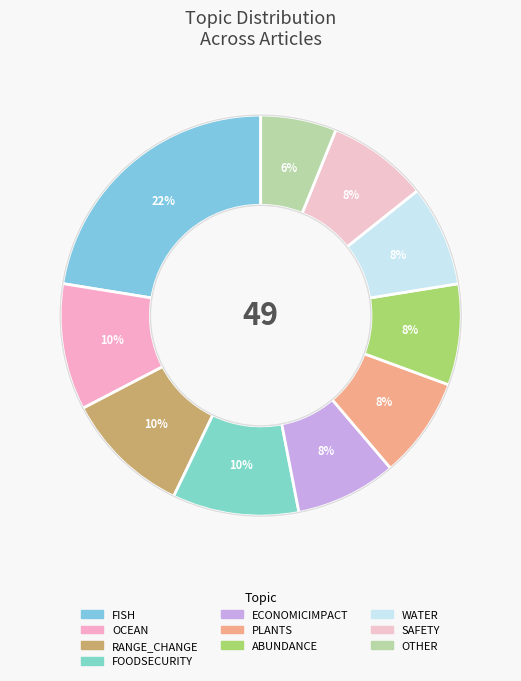

How many slices are in this pie chart?

10